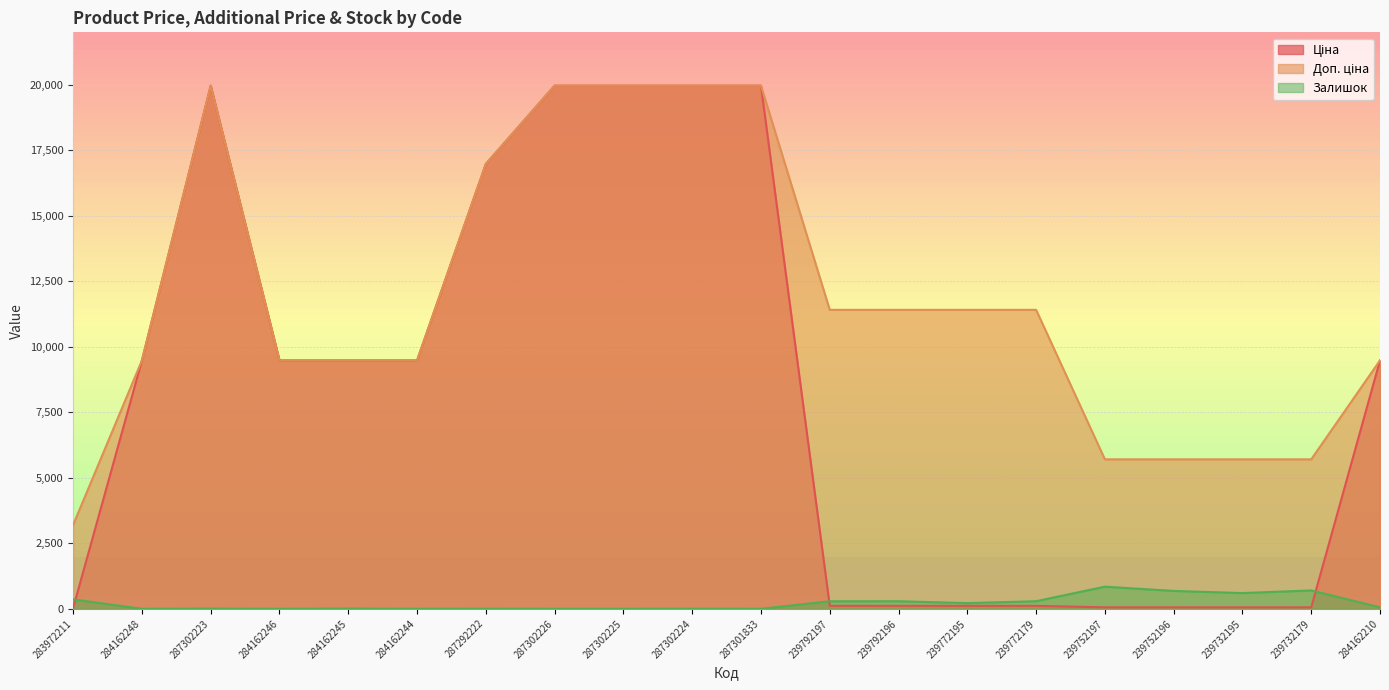

How many lines are shown in the chart?

3